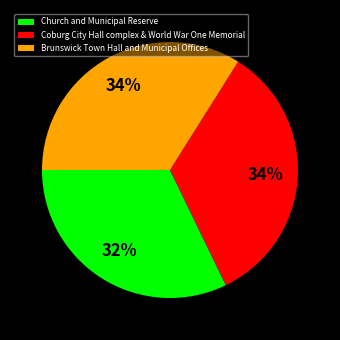

To the nearest percent, what is the difference between the largest and smallest slice percentages?

2%